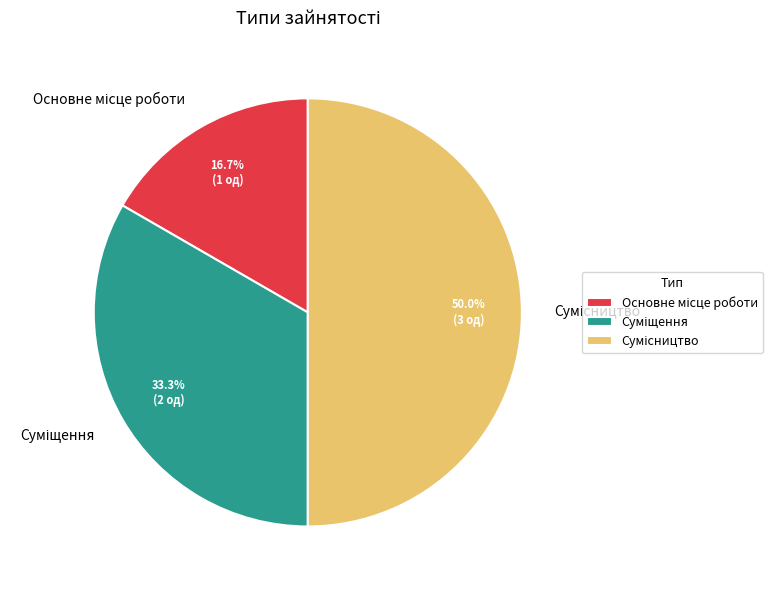

To the nearest percent, what is the difference between the largest and smallest slice percentages?

33%